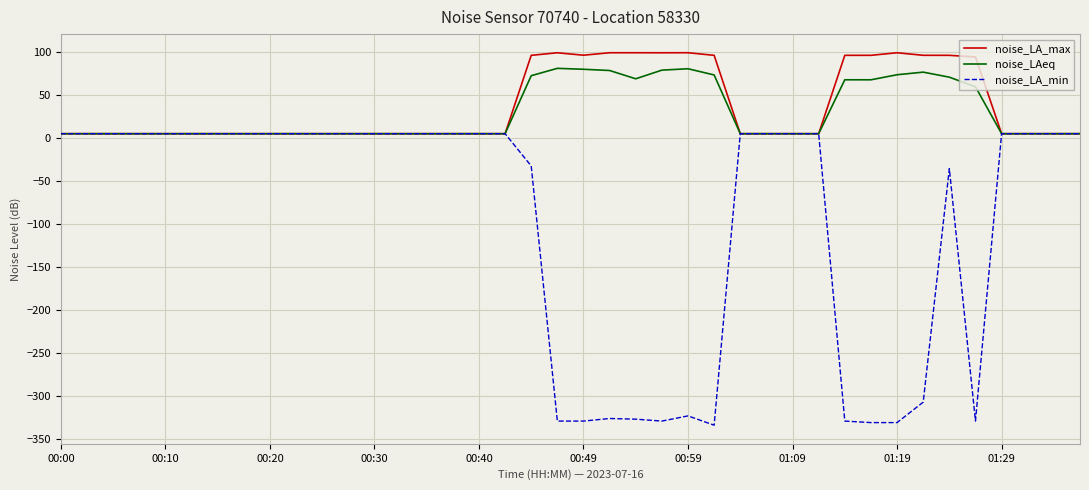

What is the maximum value for noise_LAeq?

81.1